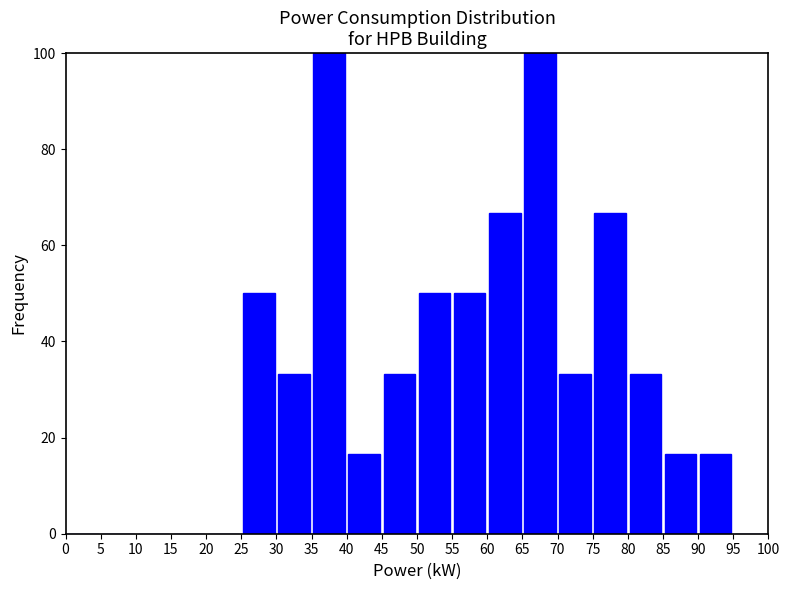

Reading left to right, transcribe this chart: for each bar, give the range it covers on the x-axis and its height. The values are not printed on the chart, so give them approximately, as read against the axis.

0 to 5: 0
5 to 10: 0
10 to 15: 0
15 to 20: 0
20 to 25: 0
25 to 30: 50
30 to 35: 34
35 to 40: 100
40 to 45: 16
45 to 50: 34
50 to 55: 50
55 to 60: 50
60 to 65: 66
65 to 70: 100
70 to 75: 34
75 to 80: 66
80 to 85: 34
85 to 90: 16
90 to 95: 16
95 to 100: 0